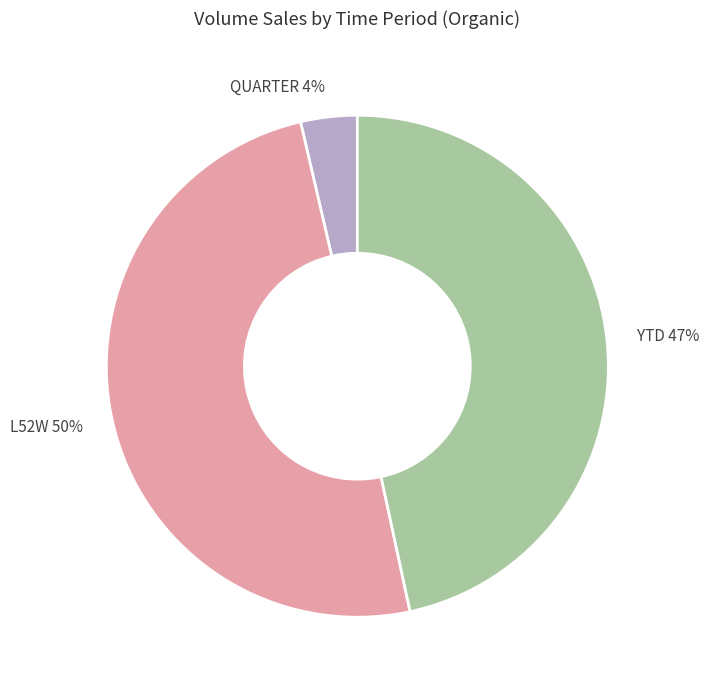

To the nearest percent, what percentage of the pie is L52W?

50%